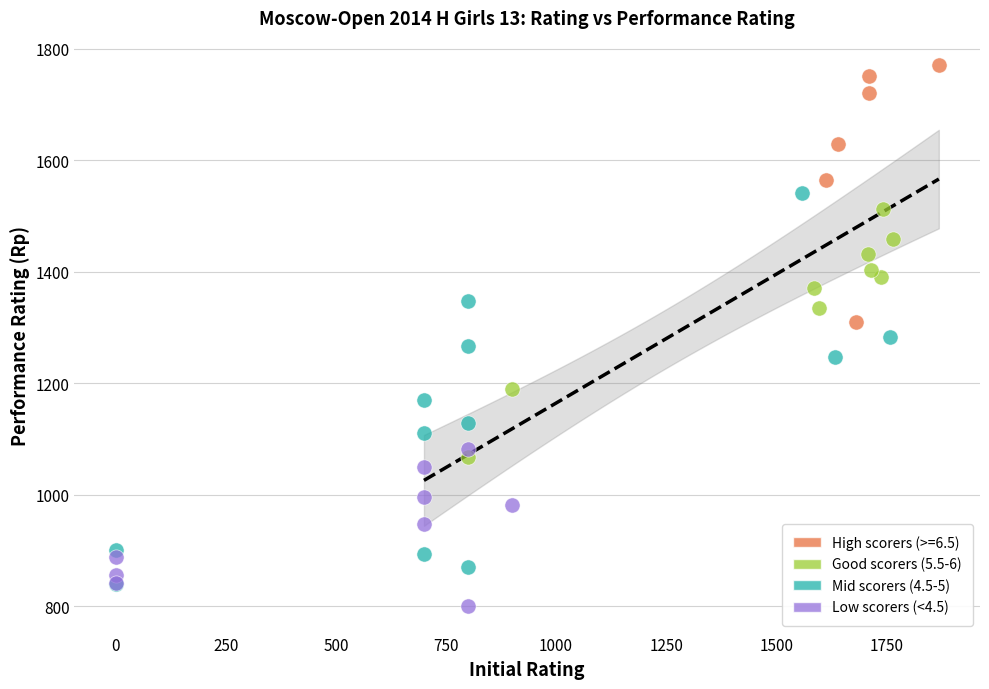

Which series reaches the minimum Y coordinate?

Low scorers (<4.5)